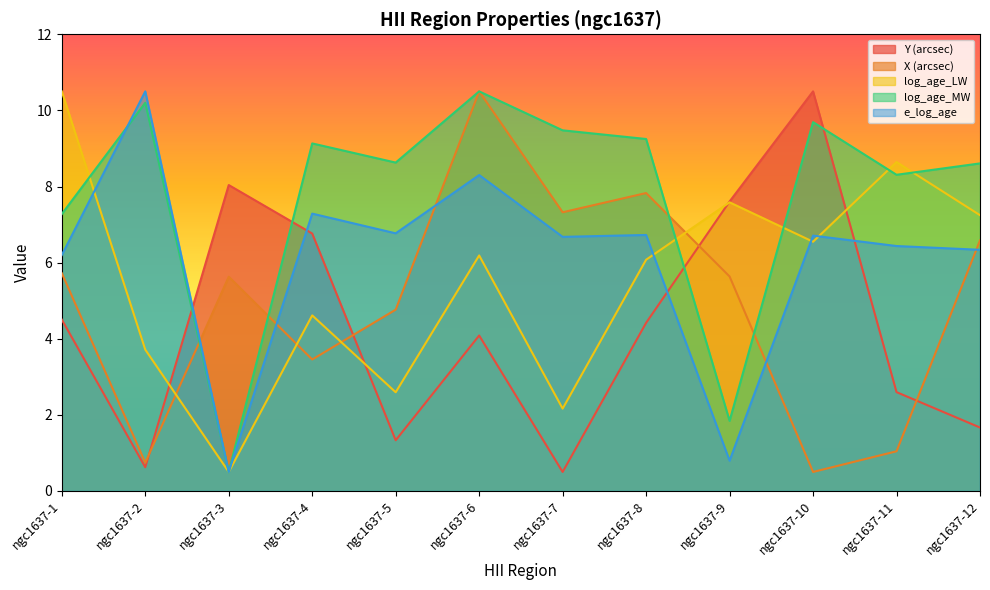

True or false: e_log_age has more than 2 points higher than both neighbors.

True